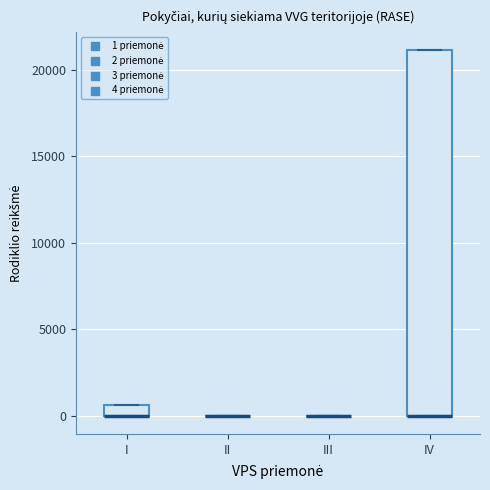

Which box is the tallest, from its lower edge to its upper edge?

IV